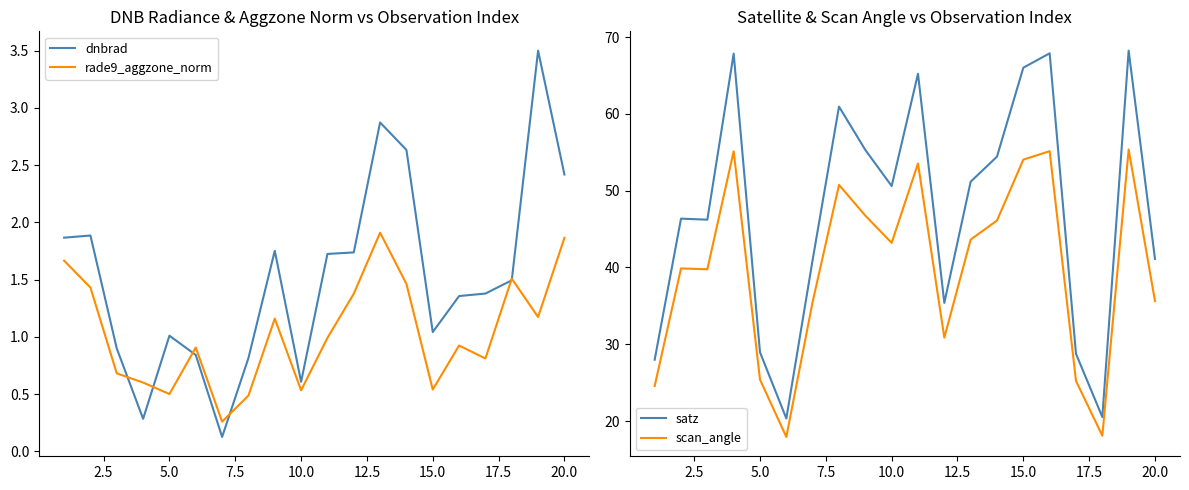

Reading left to right, extract all data points from this chart.

dnbrad: 1.9	1.9	0.9	0.3	1.0	0.8	0.1	0.8	1.8	0.6	1.7	1.7	2.9	2.6	1.0	1.4	1.4	1.5	3.5	2.4
rade9_aggzone_norm: 1.7	1.4	0.7	0.6	0.5	0.9	0.3	0.5	1.2	0.5	1.0	1.4	1.9	1.5	0.5	0.9	0.8	1.5	1.2	1.9
satz: 28.0	46.4	46.2	67.8	29.0	20.3	41.0	60.9	55.3	50.6	65.2	35.4	51.2	54.4	66.0	67.9	28.8	20.5	68.2	41.1
scan_angle: 24.6	39.9	39.8	55.1	25.4	17.9	35.5	50.8	46.8	43.2	53.5	30.9	43.6	46.1	54.0	55.1	25.2	18.1	55.4	35.6